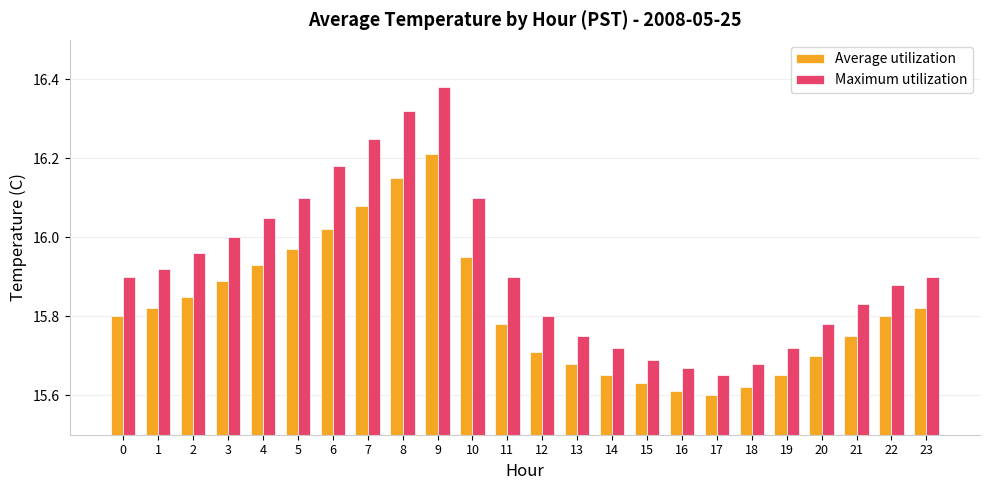

At which category is the sum across all series the highest?

9